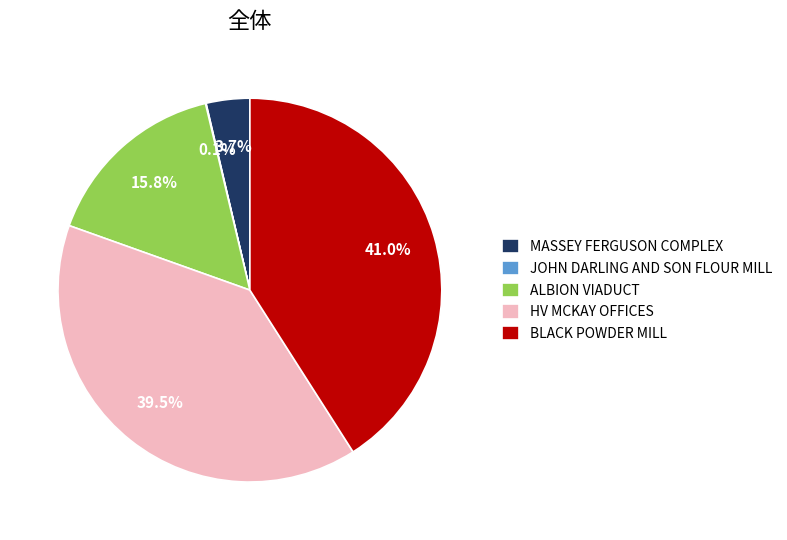

What percentage is the BLACK POWDER MILL slice, to the nearest percent?

41%